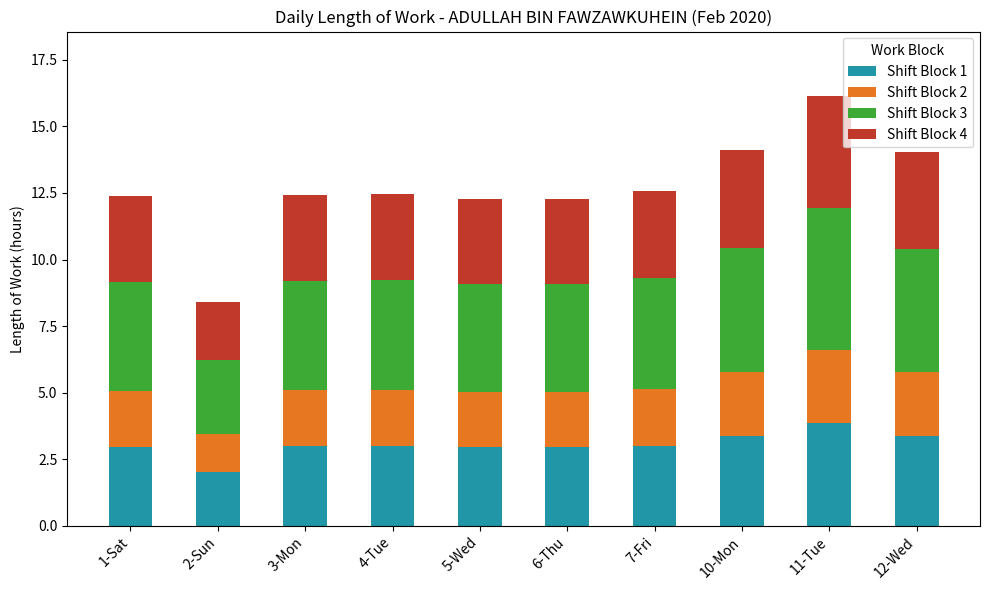

What is the total value across all series at 2-Sun?

8.4